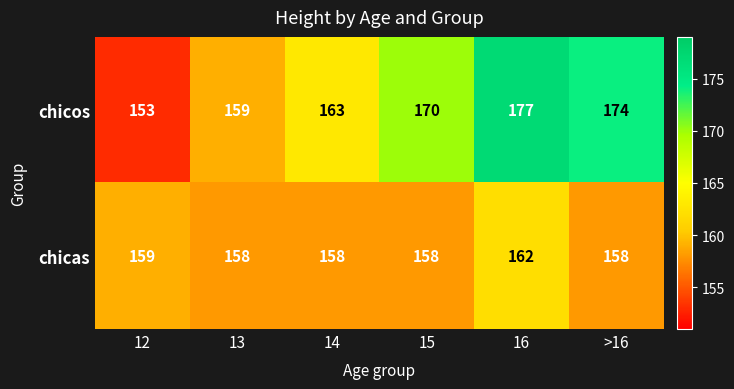

Count the chicos values in the range 159 to 174.

4